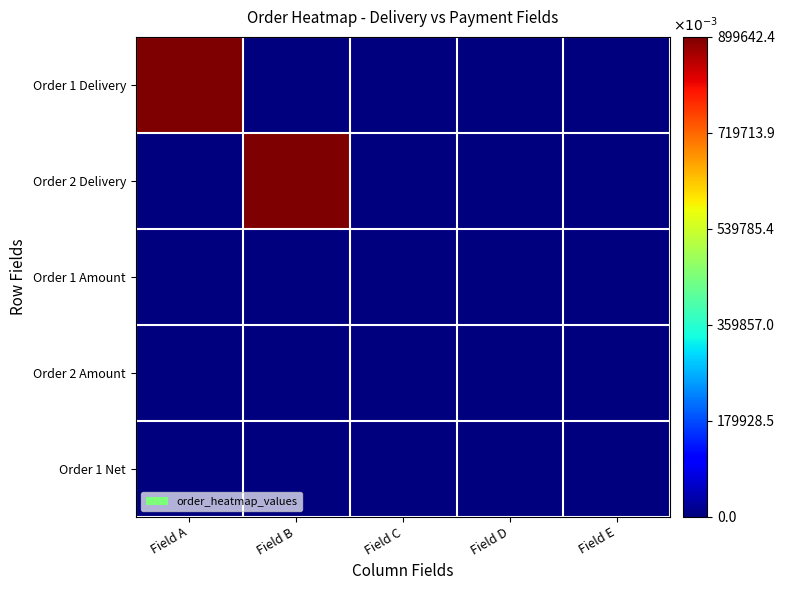

Reading left to right, list all the values displayed in this chart.

Order 1 Delivery: Field A=899.4	Field B=0.0	Field C=0.0	Field D=0.0	Field E=0.0
Order 2 Delivery: Field A=0.0	Field B=899.6	Field C=0.0	Field D=0.0	Field E=0.0
Order 1 Amount: Field A=0.0	Field B=0.0	Field C=0.0	Field D=0.0	Field E=0.0
Order 2 Amount: Field A=0.0	Field B=0.0	Field C=0.0	Field D=0.8	Field E=0.0
Order 1 Net: Field A=0.0	Field B=0.0	Field C=0.0	Field D=0.0	Field E=0.0